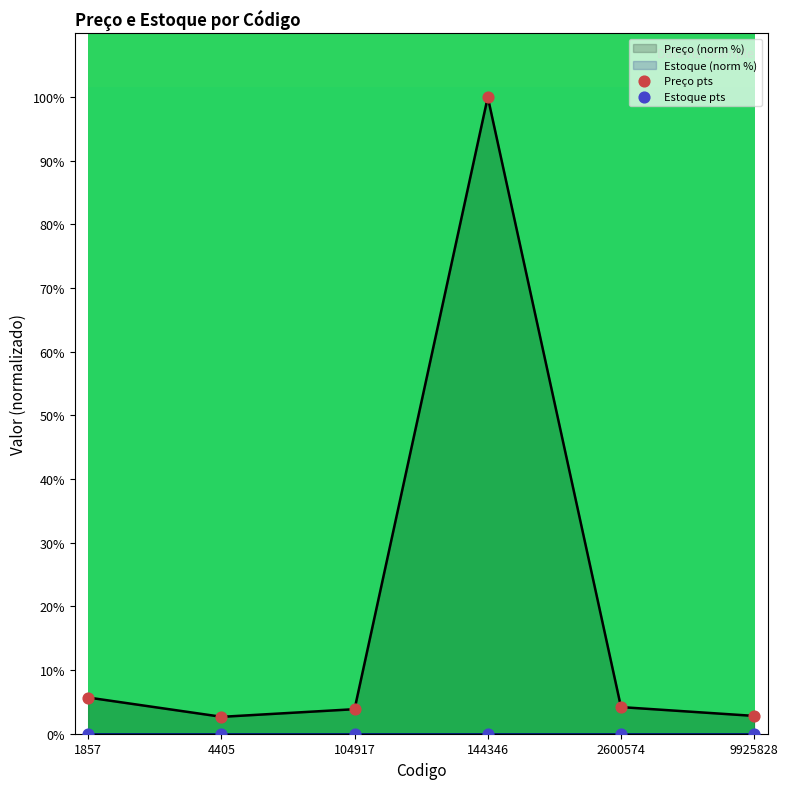

Which series has the largest total across all categories?

Preço pts